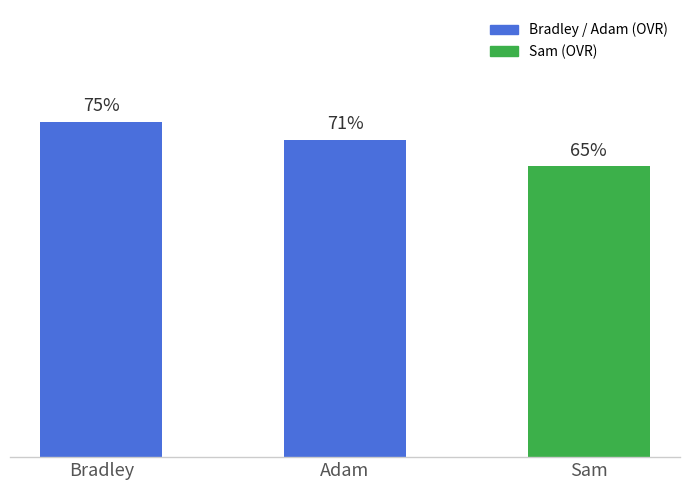

Rank the categories by value from lowest to highest.

Sam, Adam, Bradley